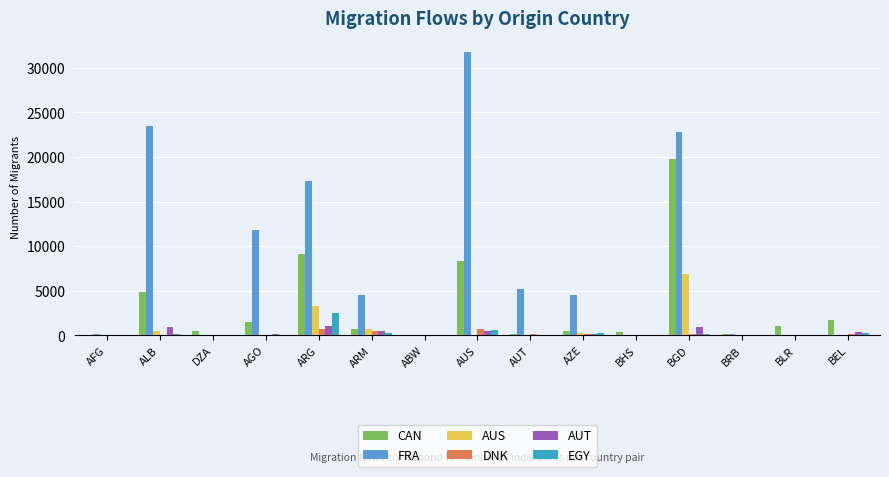

What is the difference between the AUS values at AGO and ABW?

39